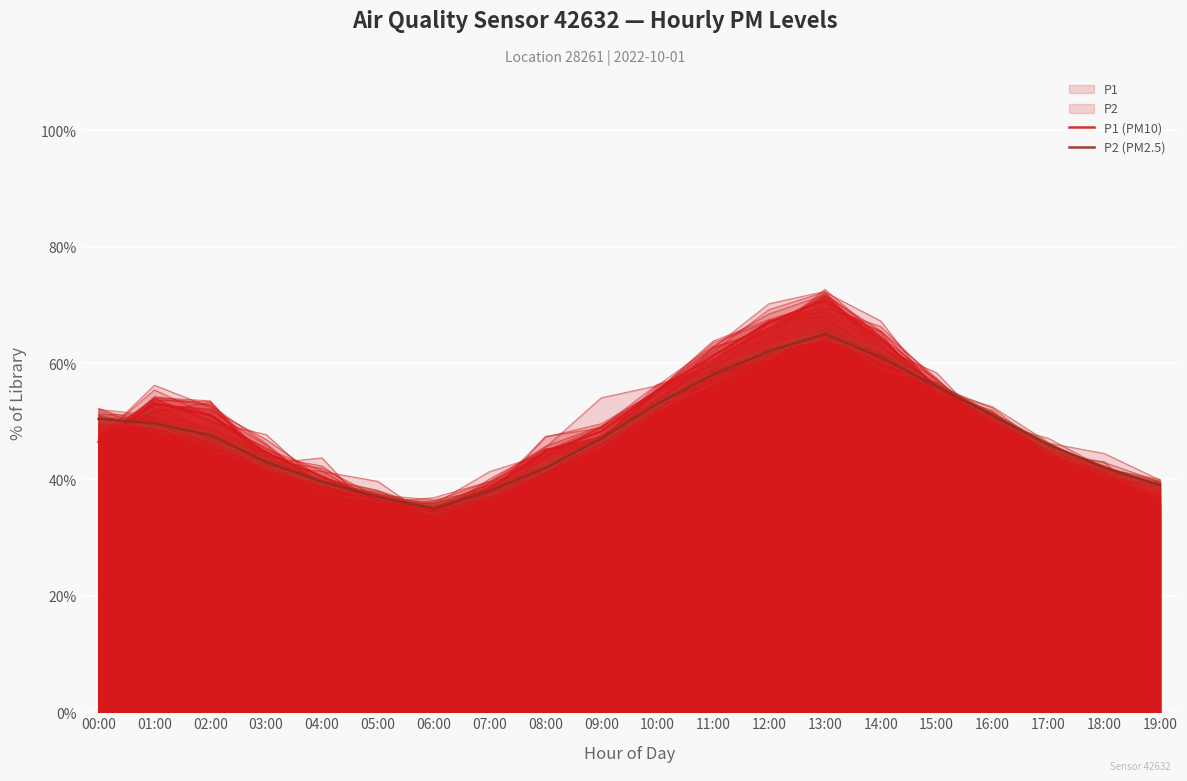

In P2 (PM2.5), how many points are lower than both neighbors (excluding endpoints)?

1